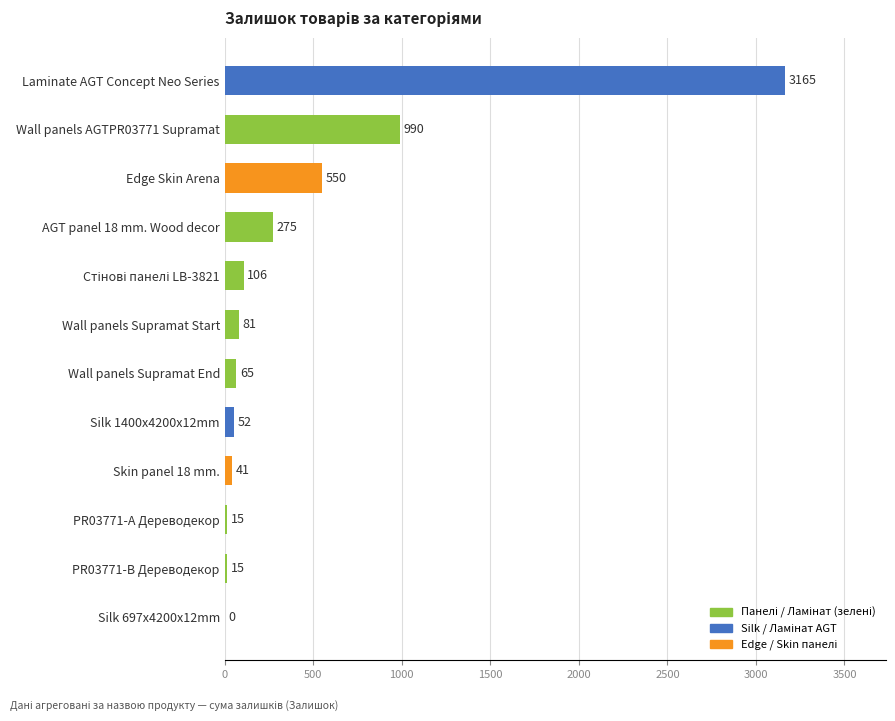

What value does the data have at Wall panels Supramat End, to the nearest 100?

100